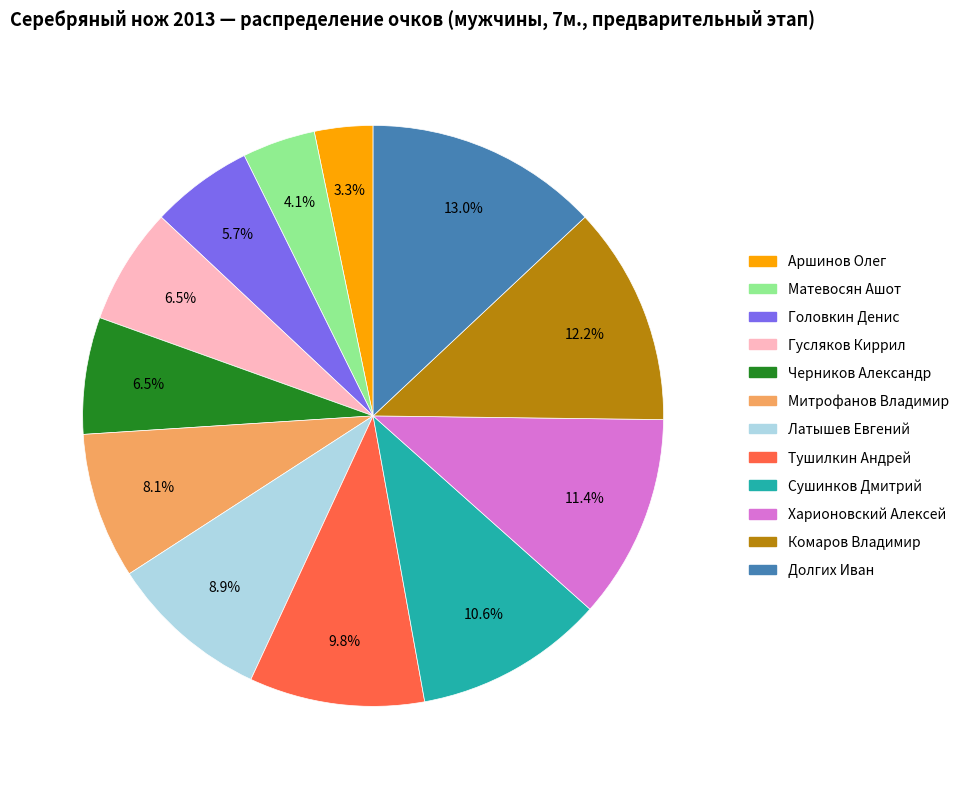

Combined, do Долгих Иван and Гусляков Киррил account for over 50%?

No